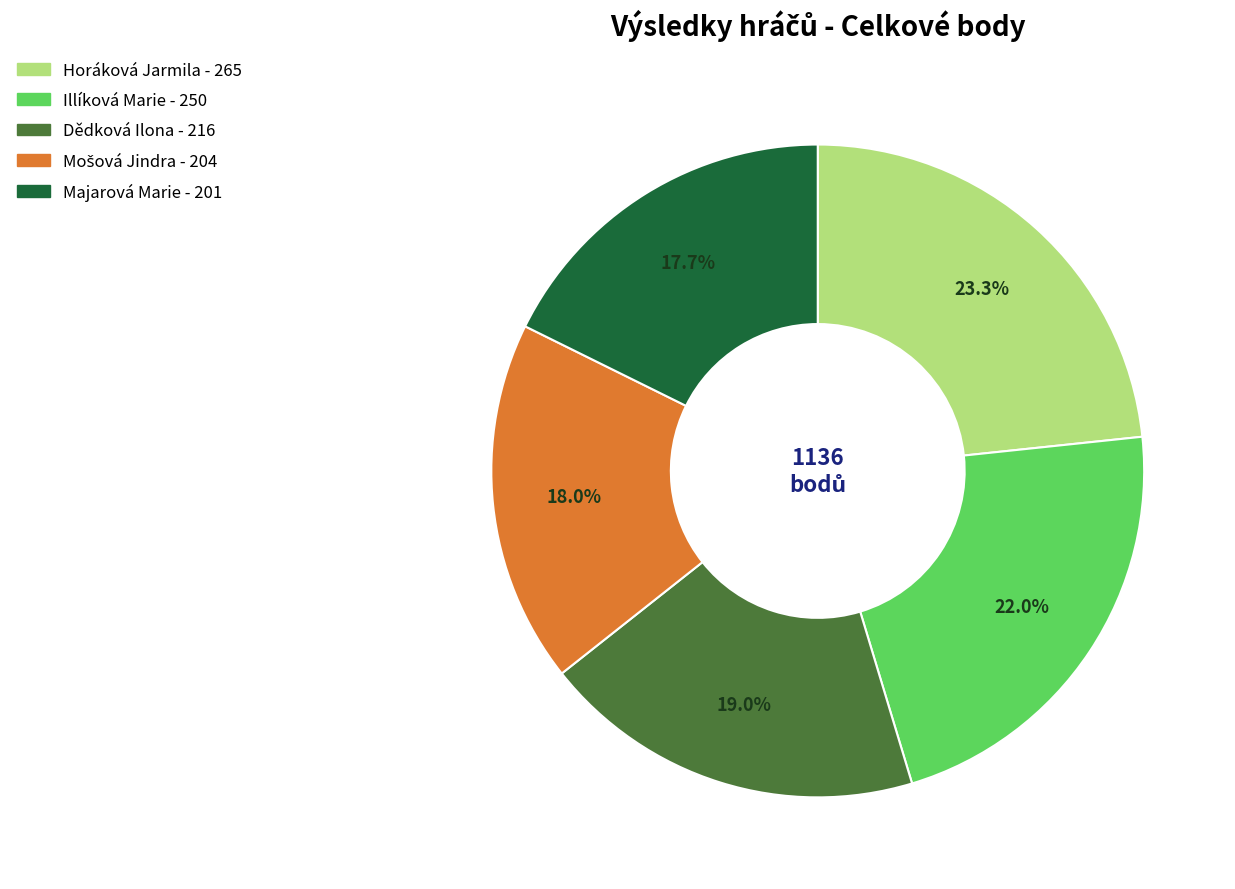

To the nearest percent, what is the average slice percentage?

20%